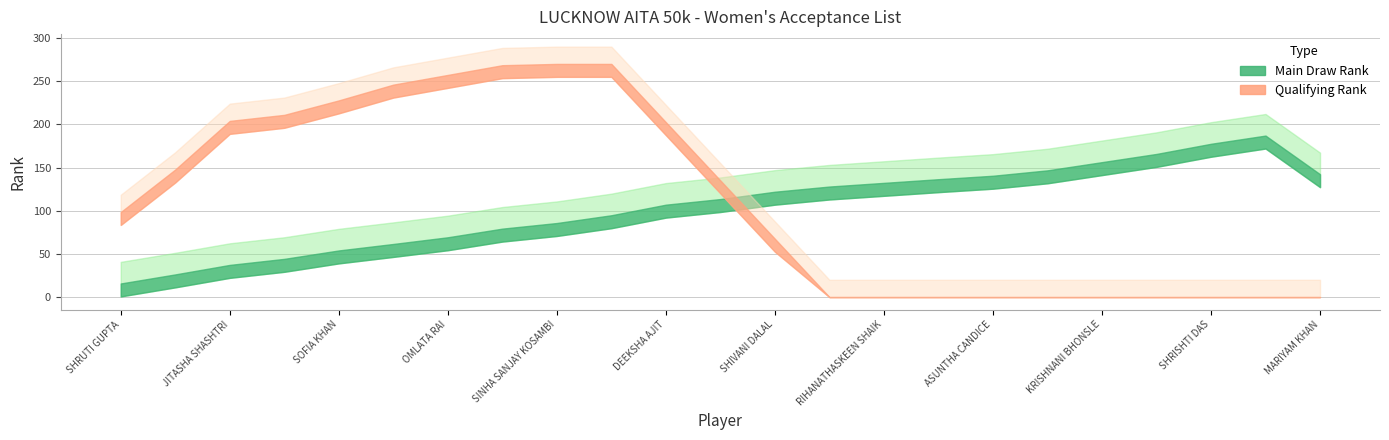

What position from the left is RIHANATHASKEEN SHAIK?

15